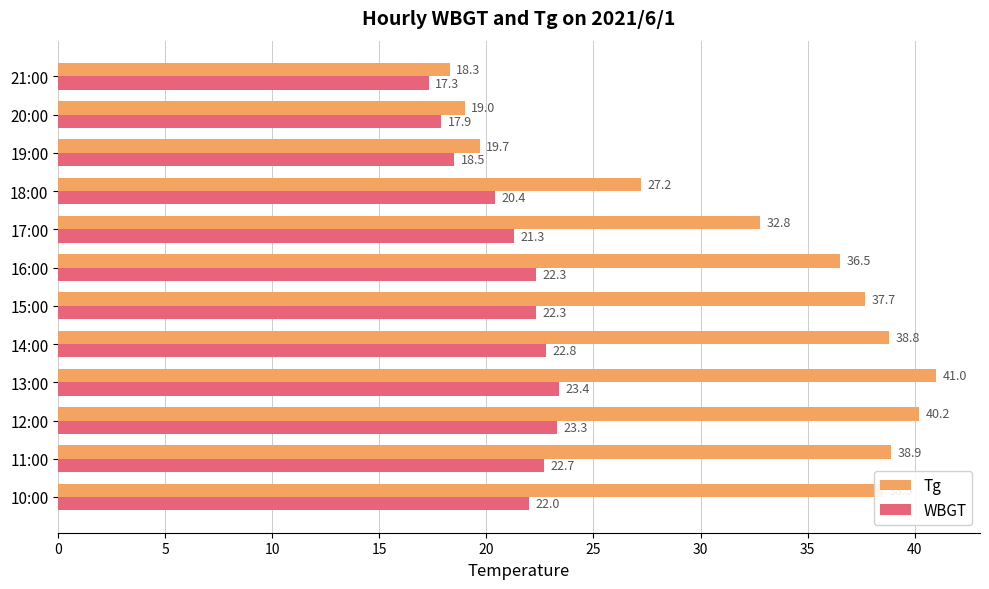

At which label is Tg closest to 29?

18:00